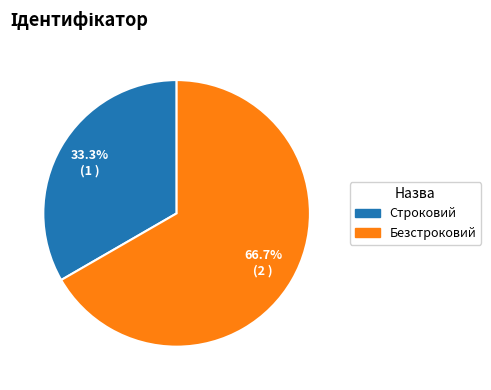

Which category has the smallest portion of the pie?

Строковий